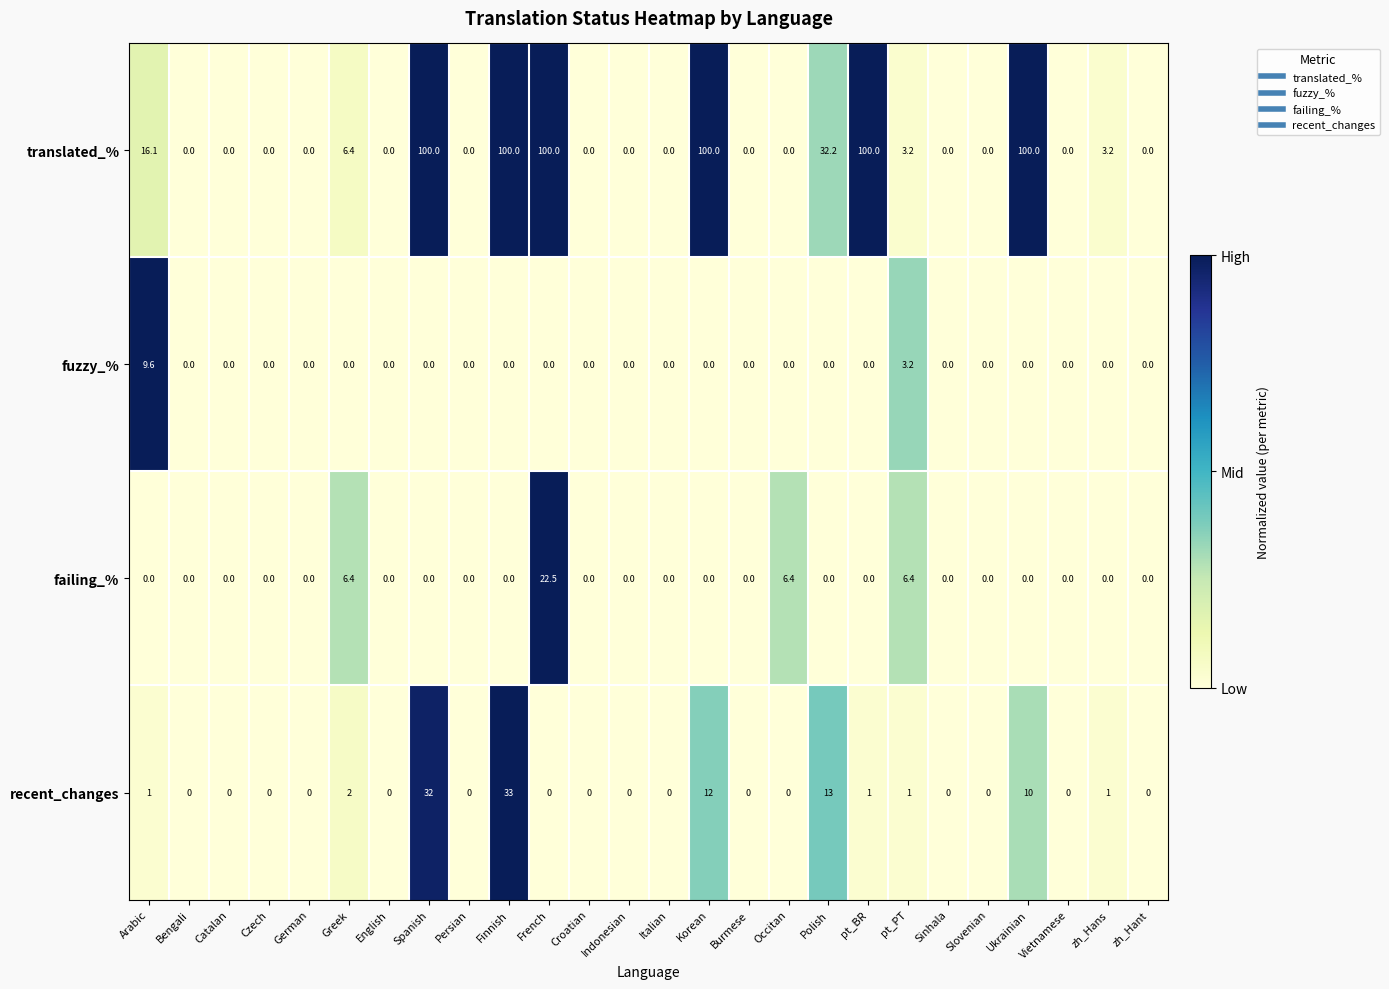

Which series has the largest range (max minus min)?

translated_%